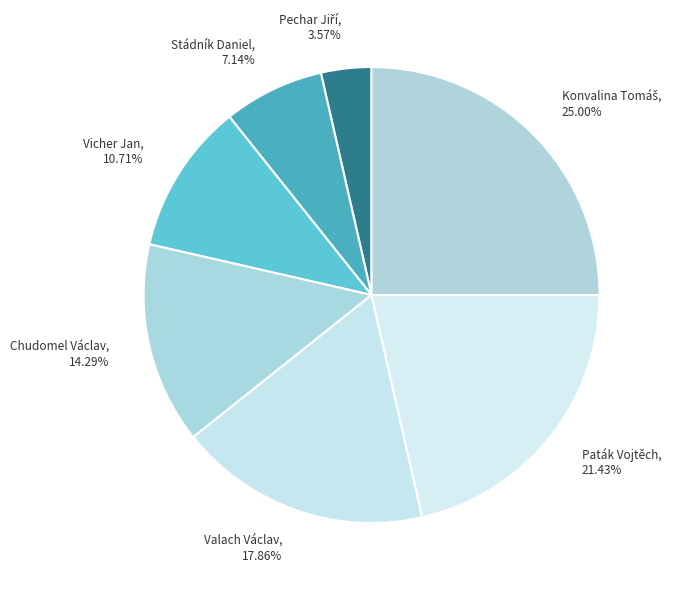

Approximately how many times larger is the value at Paták Vojtěch, 21.43% compared to Stádník Daniel, 7.14%?

3.0